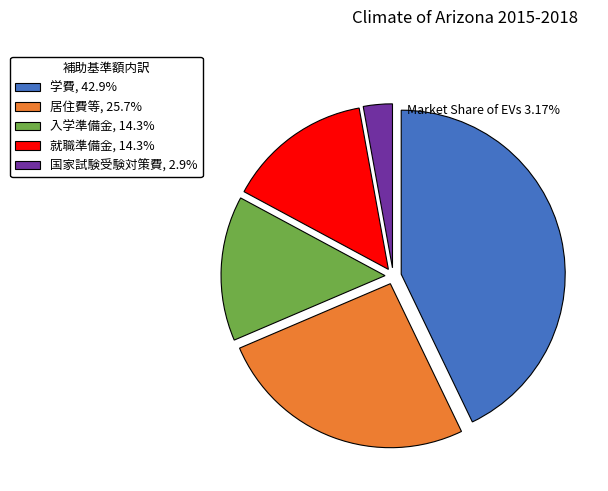

Is the sum of 学費, 42.9% and 居住費等, 25.7% greater than half?

Yes